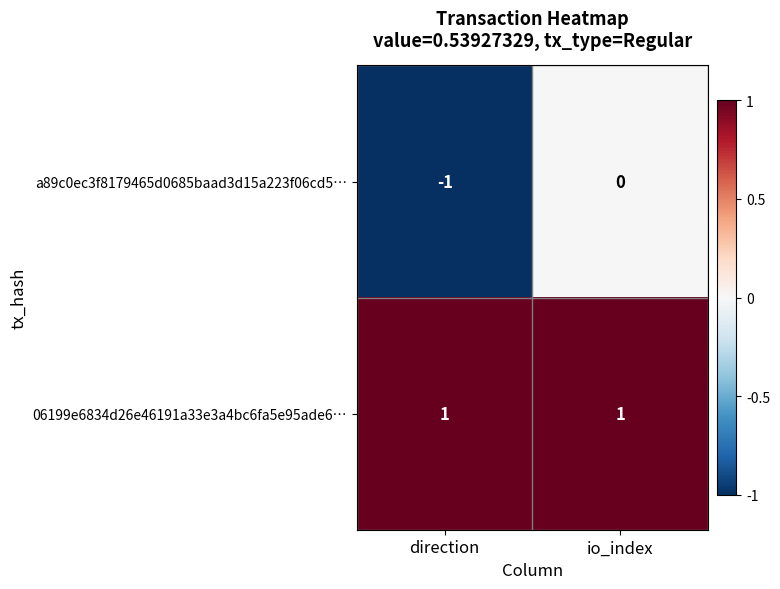

Which label corresponds to the smallest value in the chart?

direction